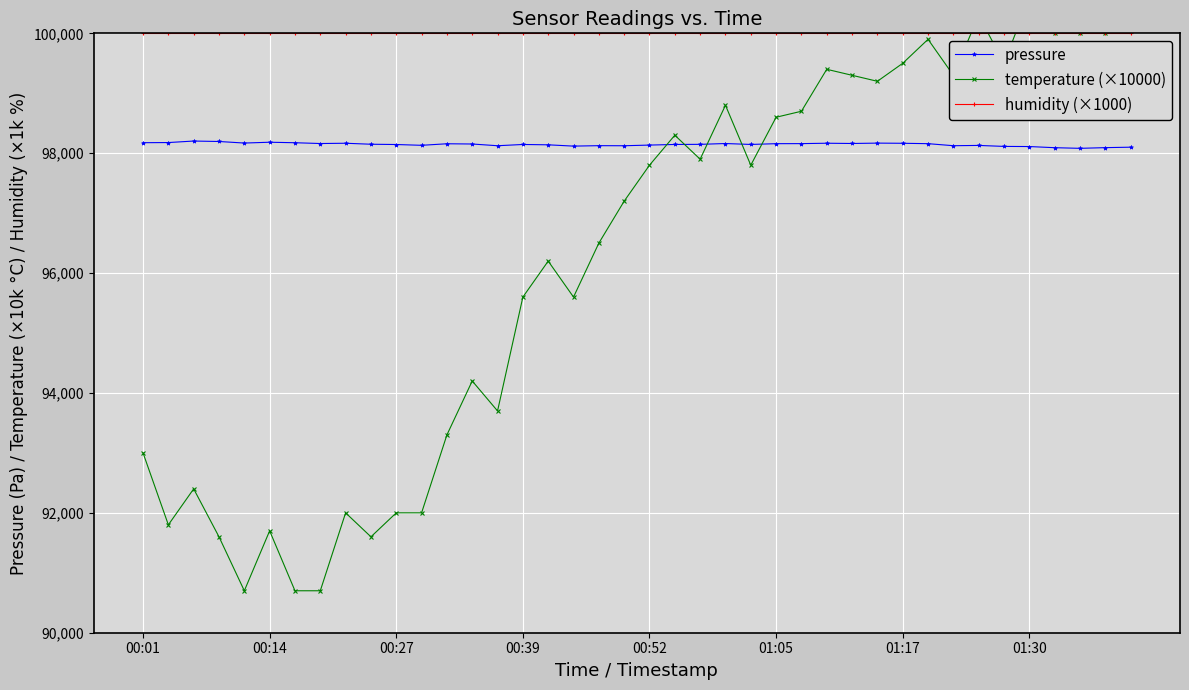

Is this an area chart (filled region under the line)?

No